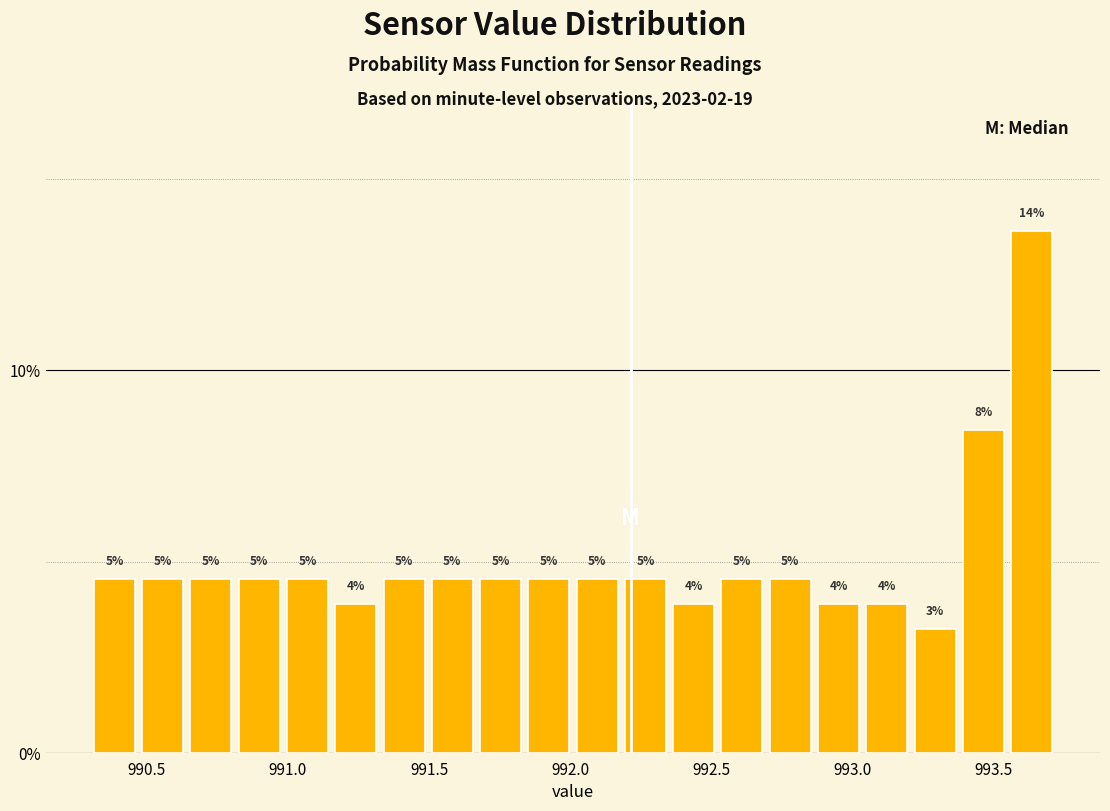

Read against the x-axis, roughly where is the centre of the tallest bar?

993.65